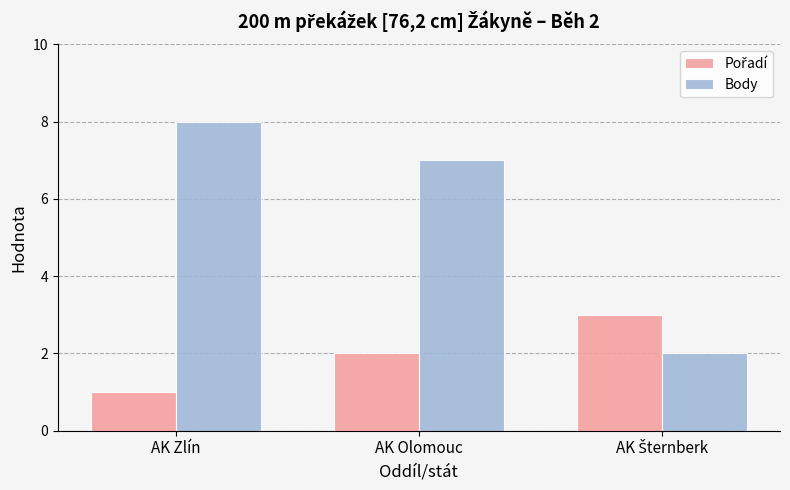

What is the spread (max minus min) of values at AK Zlín?

7